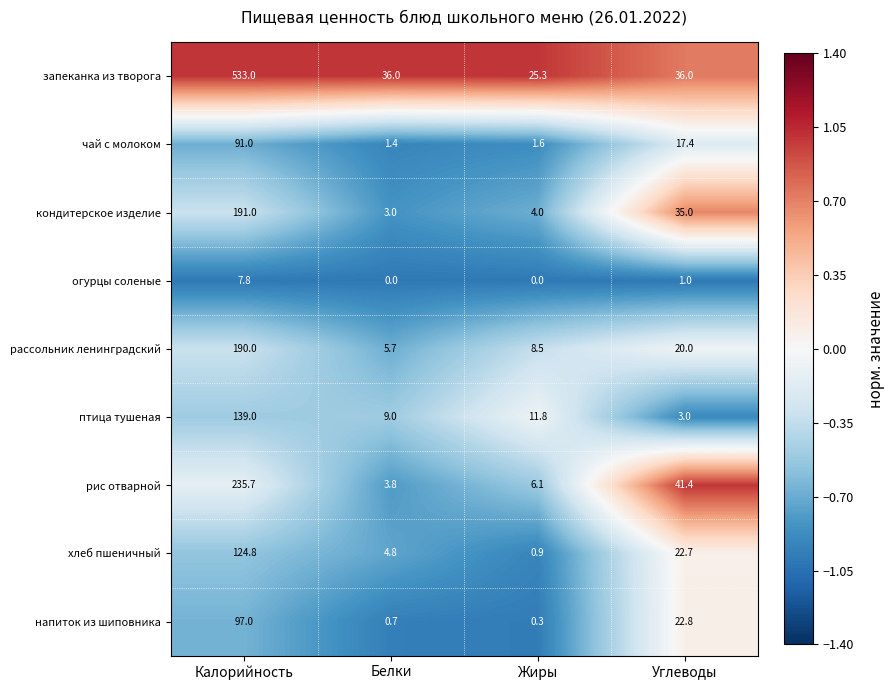

What is the maximum value shown in the chart?

533.0